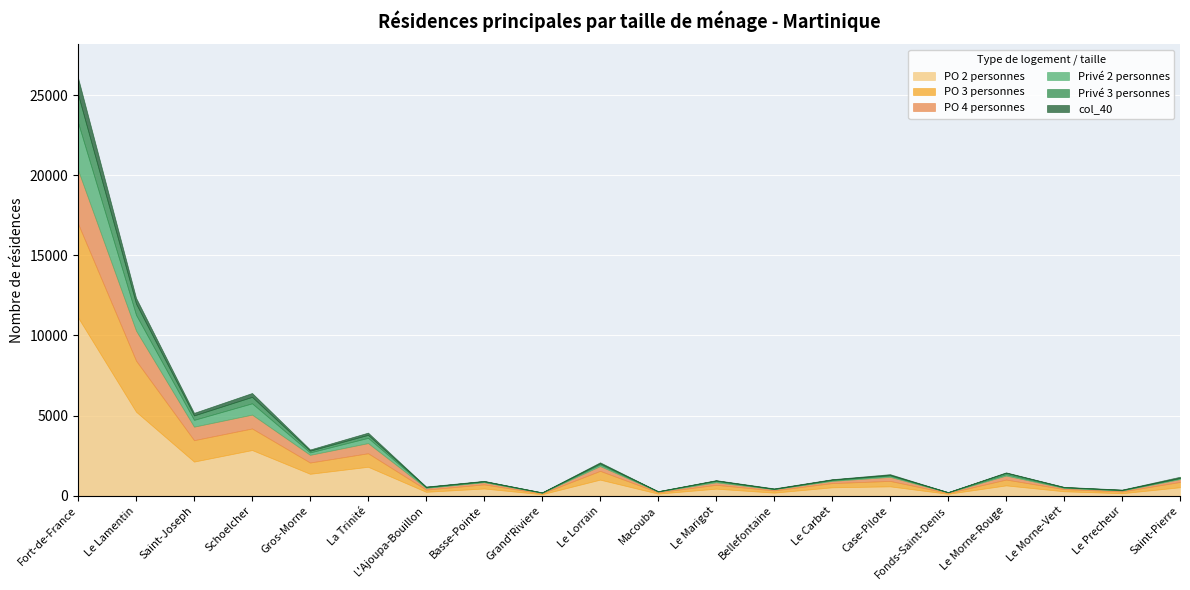

How many distinct data groups are displayed?

6